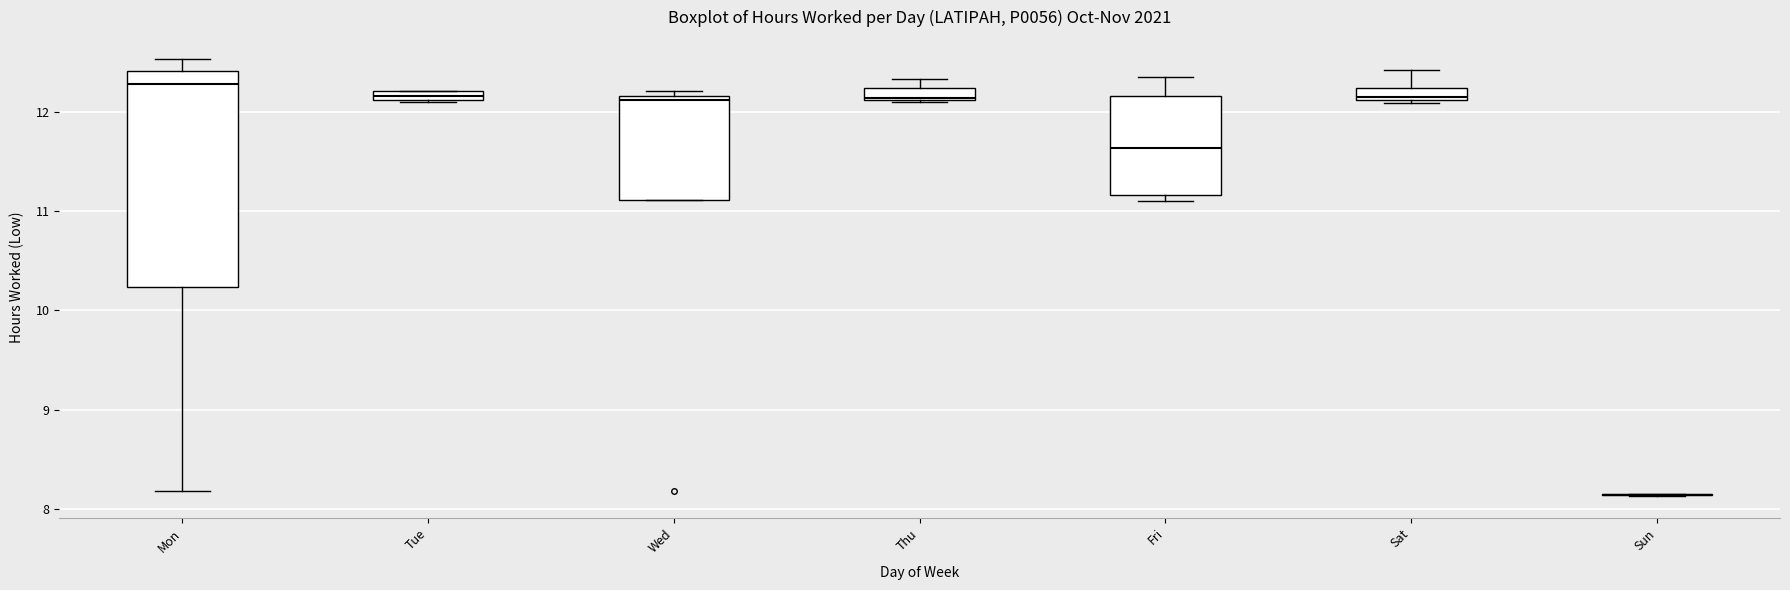

Comparing the boxes themselves (not the whiskers), which one is the tallest?

Mon